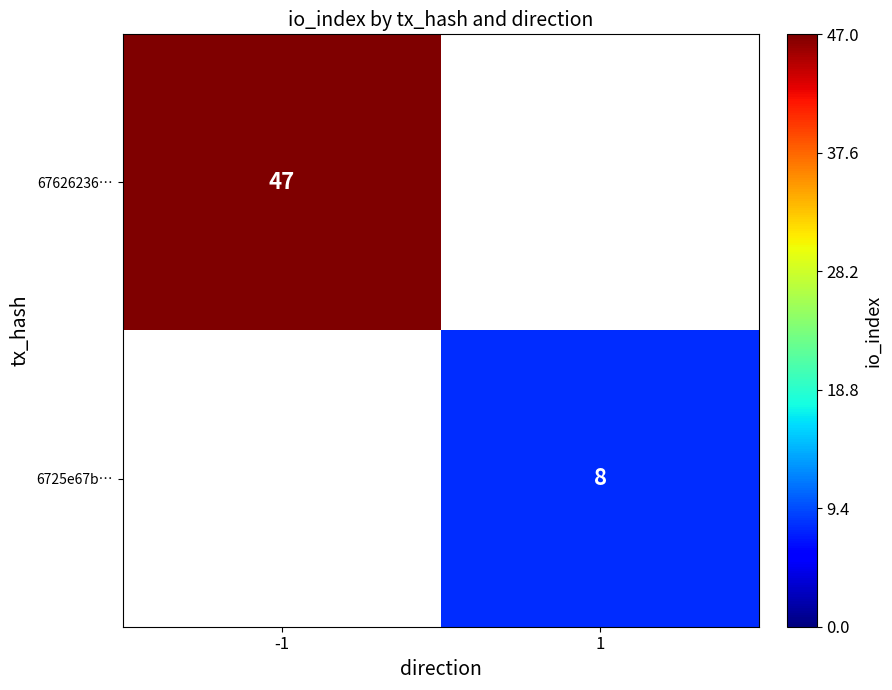

The value of 6725e67b… at 1 is 8. True or false?

True